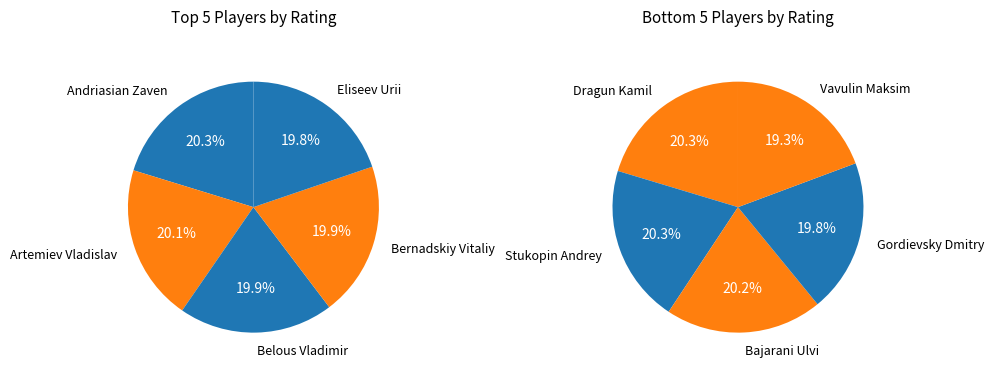

To the nearest percent, what is the difference between the Artemiev Vladislav and Vavulin Maksim slice percentages?

1%